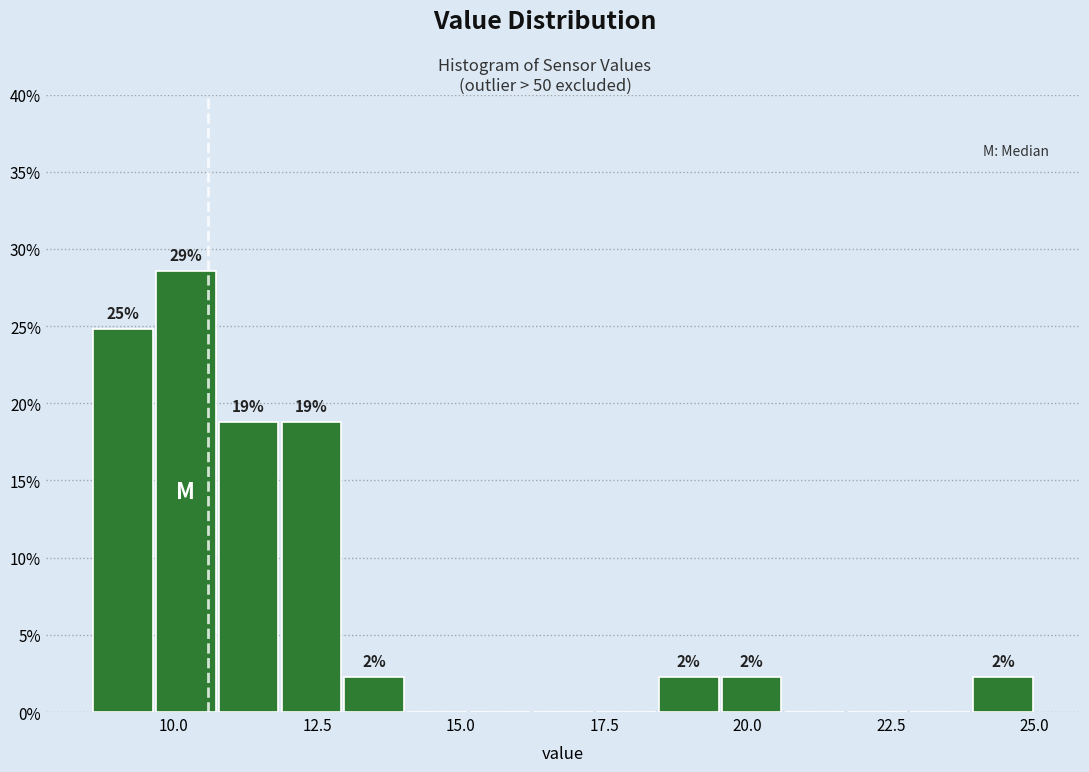

Read against the x-axis, roughly where is the centre of the tallest bar?

10.0